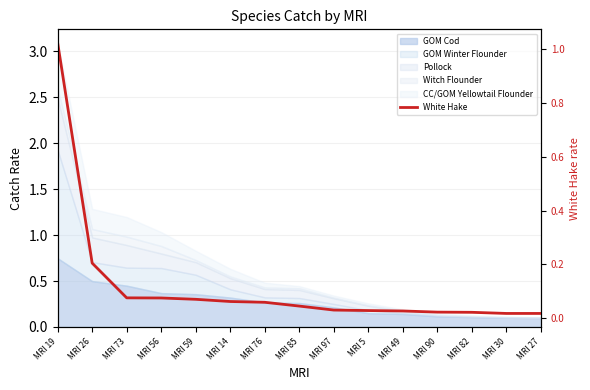

True or false: the data shows 0.0 at MRI 27.

True